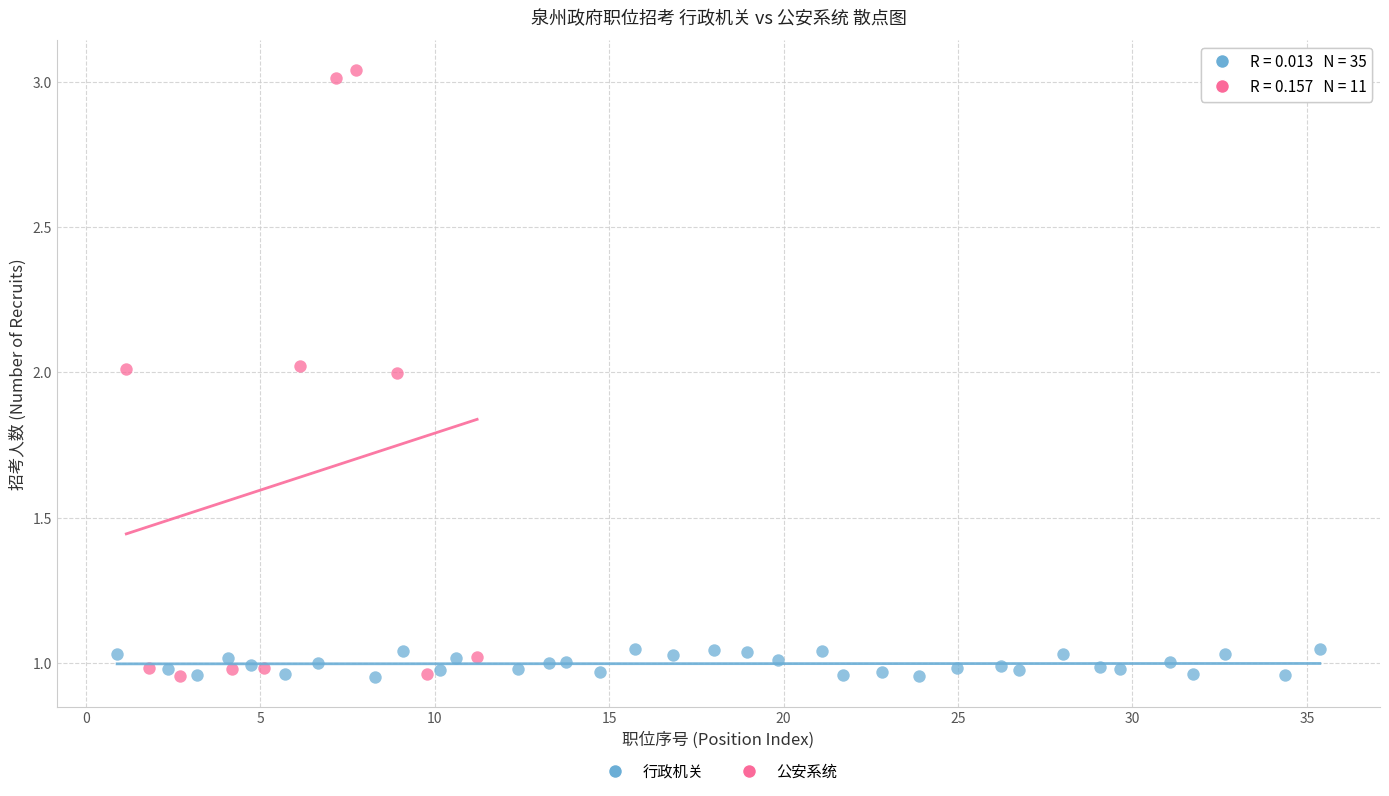

Which series contains the highest Y value?

公安系统